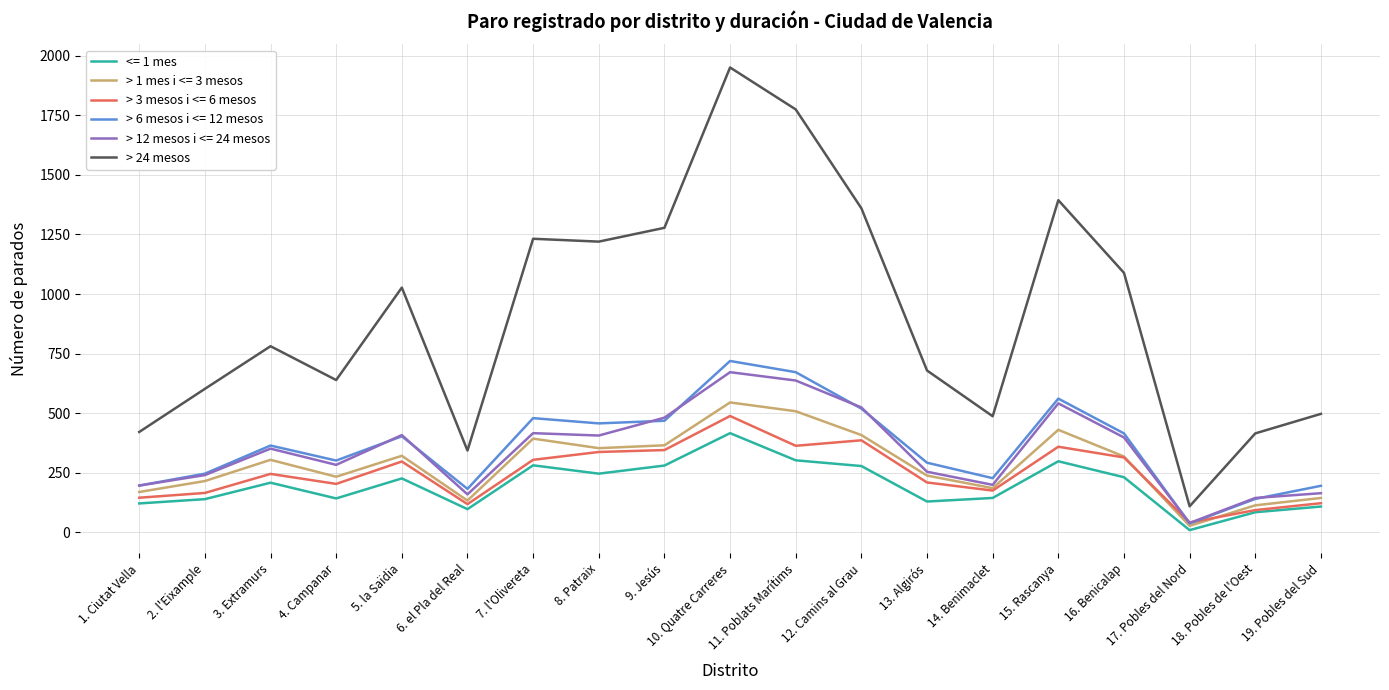

True or false: > 24 mesos and <= 1 mes cross at least once.

False